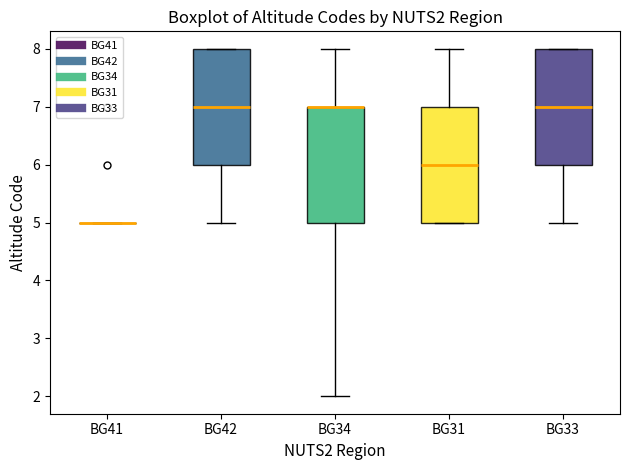

Reading left to right, transcribe this box plot: for each box, give where its median line is, the range the box spans, and where its two whiskers end, as read against the y-axis. The values are not printed on the chart, so give them approximately, as read against the axis.

BG41: box collapsed to a line at 5, whiskers 5 to 5
BG42: median 7, box 6 to 8, whiskers 5 to 8
BG34: median 7 (drawn on the box's upper edge), box 5 to 7, whiskers 2 to 8
BG31: median 6, box 5 to 7, whiskers 5 to 8
BG33: median 7, box 6 to 8, whiskers 5 to 8